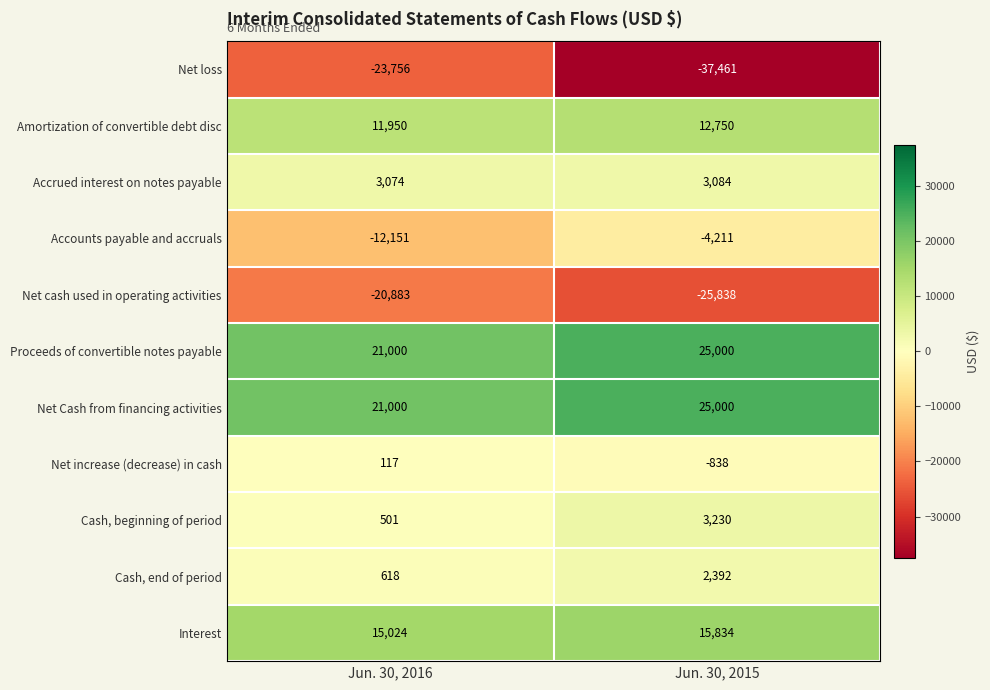

Reading left to right, list all the values displayed in this chart.

Net loss: Jun. 30, 2016=-23756	Jun. 30, 2015=-37461
Amortization of convertible debt disc: Jun. 30, 2016=11950	Jun. 30, 2015=12750
Accrued interest on notes payable: Jun. 30, 2016=3074	Jun. 30, 2015=3084
Accounts payable and accruals: Jun. 30, 2016=-12151	Jun. 30, 2015=-4211
Net cash used in operating activities: Jun. 30, 2016=-20883	Jun. 30, 2015=-25838
Proceeds of convertible notes payable: Jun. 30, 2016=21000	Jun. 30, 2015=25000
Net Cash from financing activities: Jun. 30, 2016=21000	Jun. 30, 2015=25000
Net increase (decrease) in cash: Jun. 30, 2016=117	Jun. 30, 2015=-838
Cash, beginning of period: Jun. 30, 2016=501	Jun. 30, 2015=3230
Cash, end of period: Jun. 30, 2016=618	Jun. 30, 2015=2392
Interest: Jun. 30, 2016=15024	Jun. 30, 2015=15834